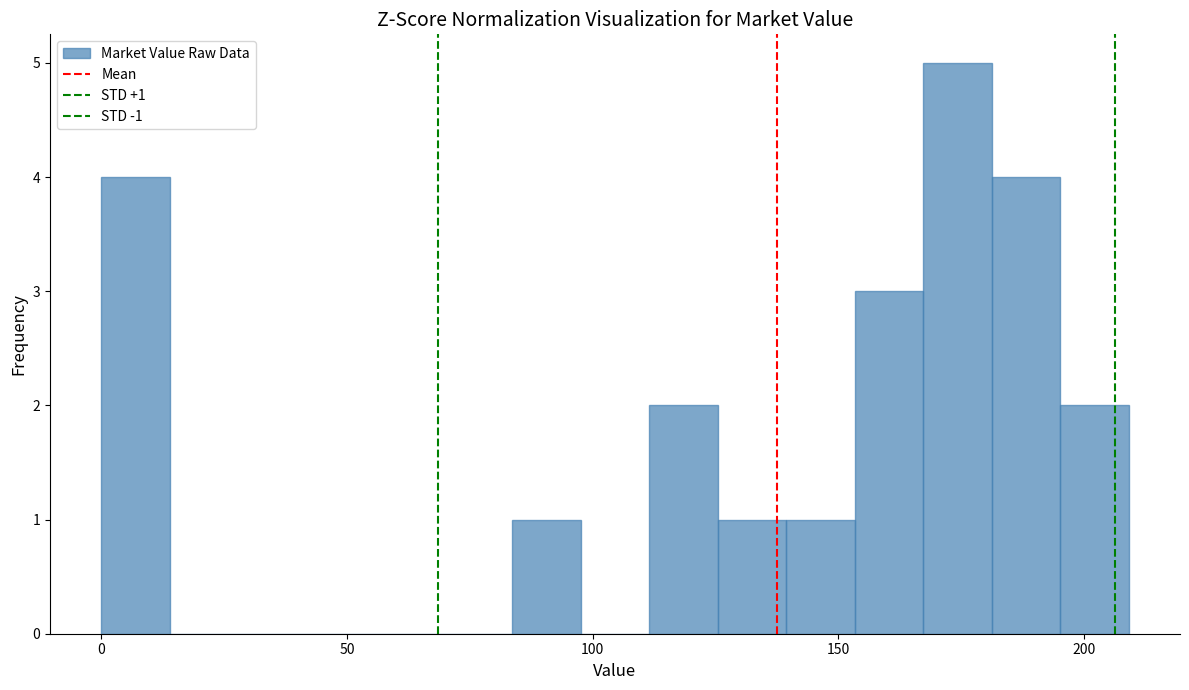

Around what value on the x-axis is the tallest bar? Give the approximate position of its centre, as read against the axis.

175